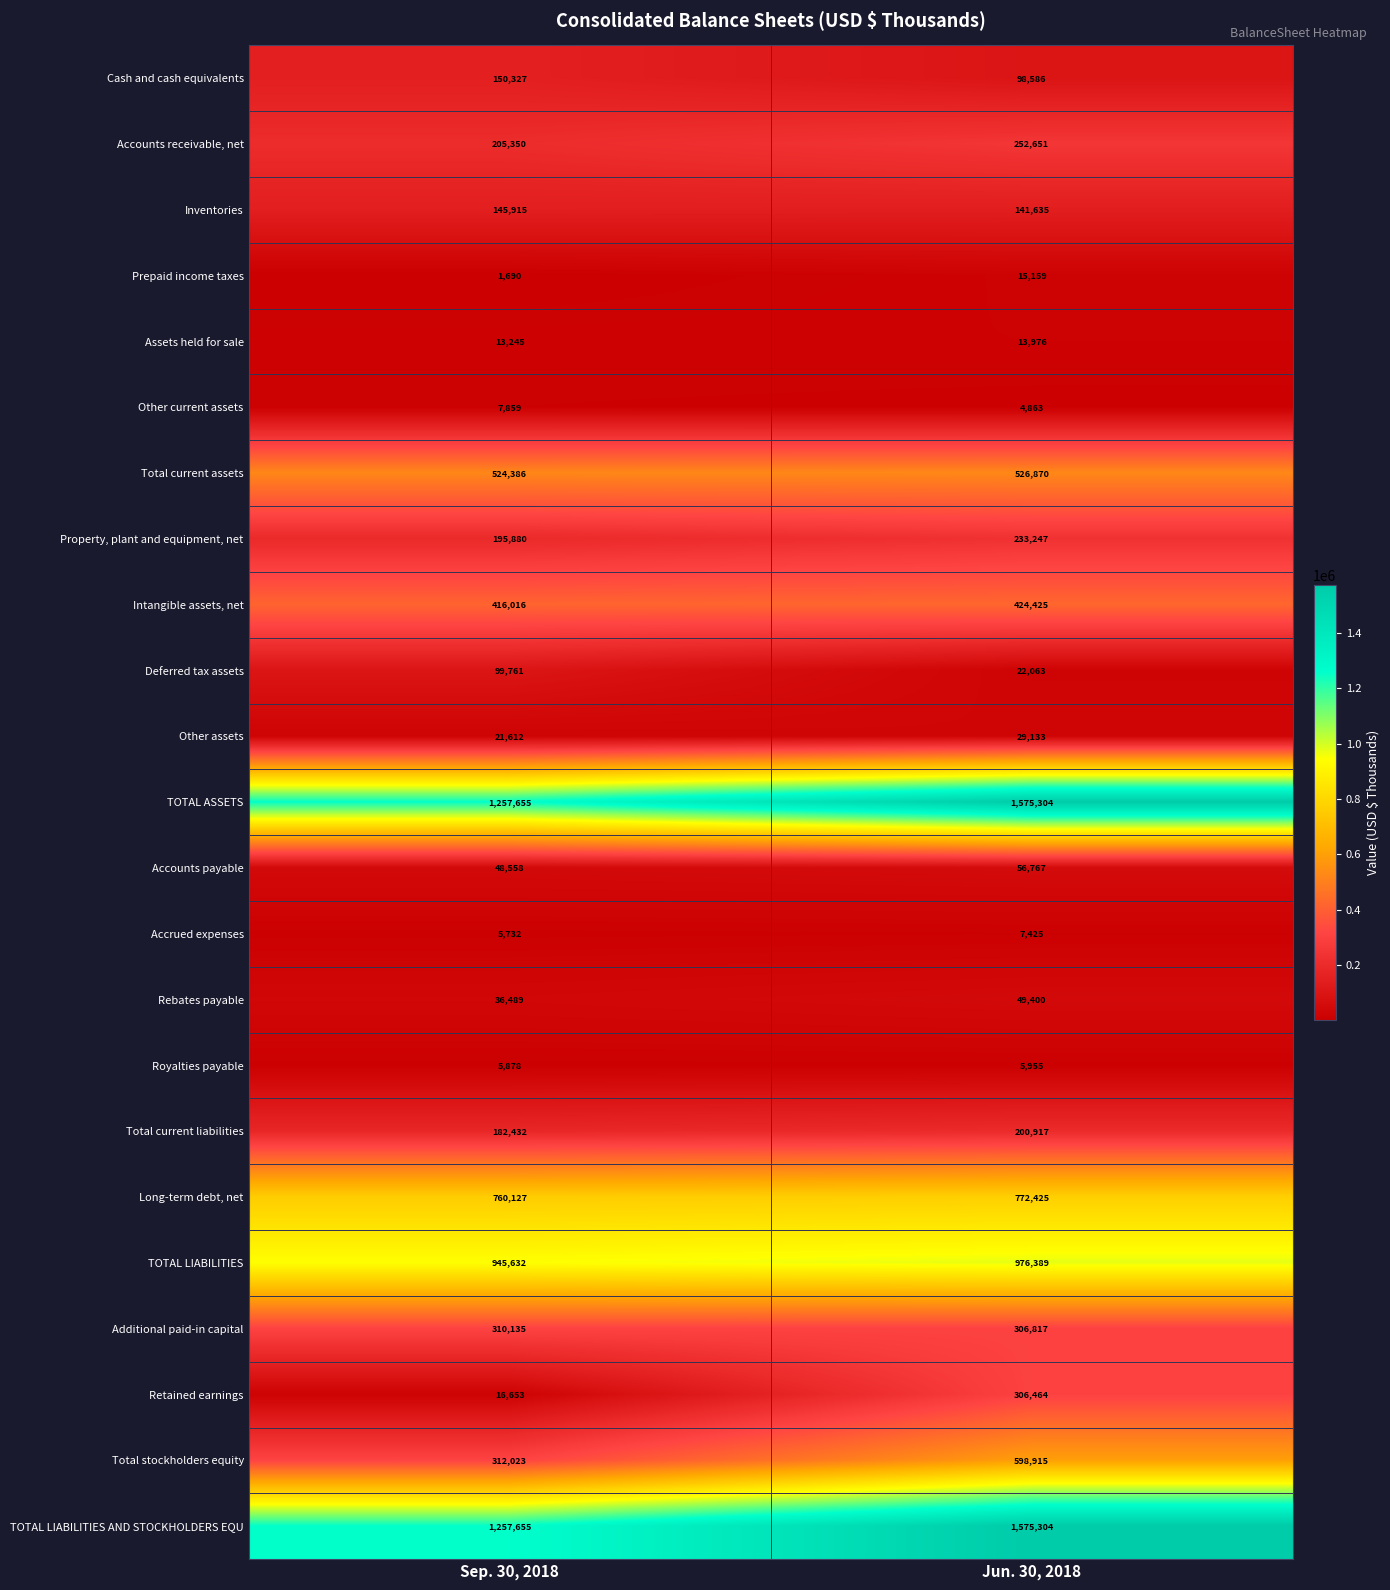

Count the number of categories in the chart.

2